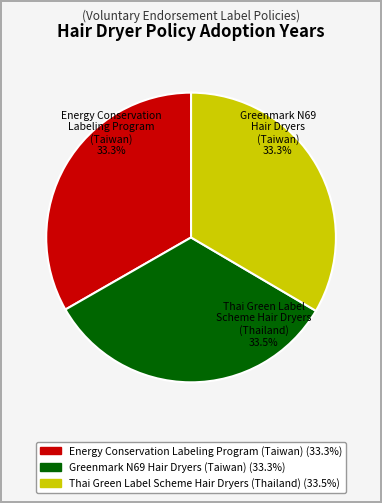

What is the ratio of the value at Energy Conservation
Labeling Program
(Taiwan) to the value at Greenmark N69
Hair Dryers
(Taiwan)?

1.0